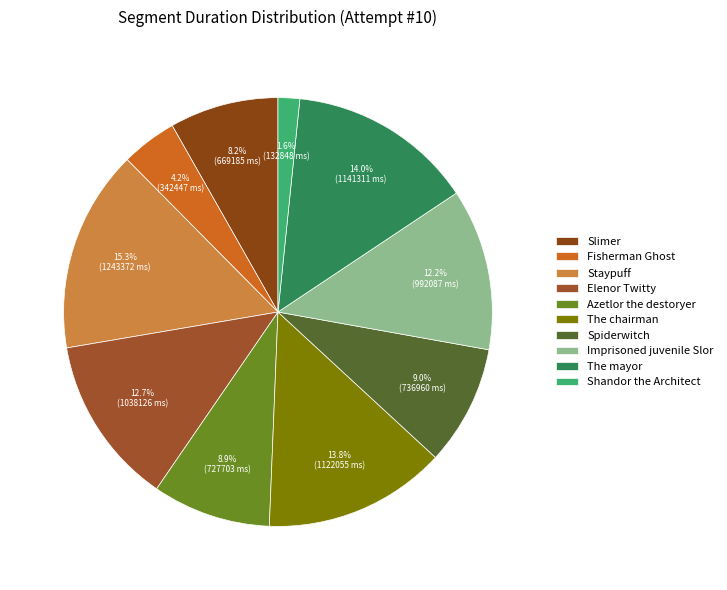

Count the number of slices in the pie.

10